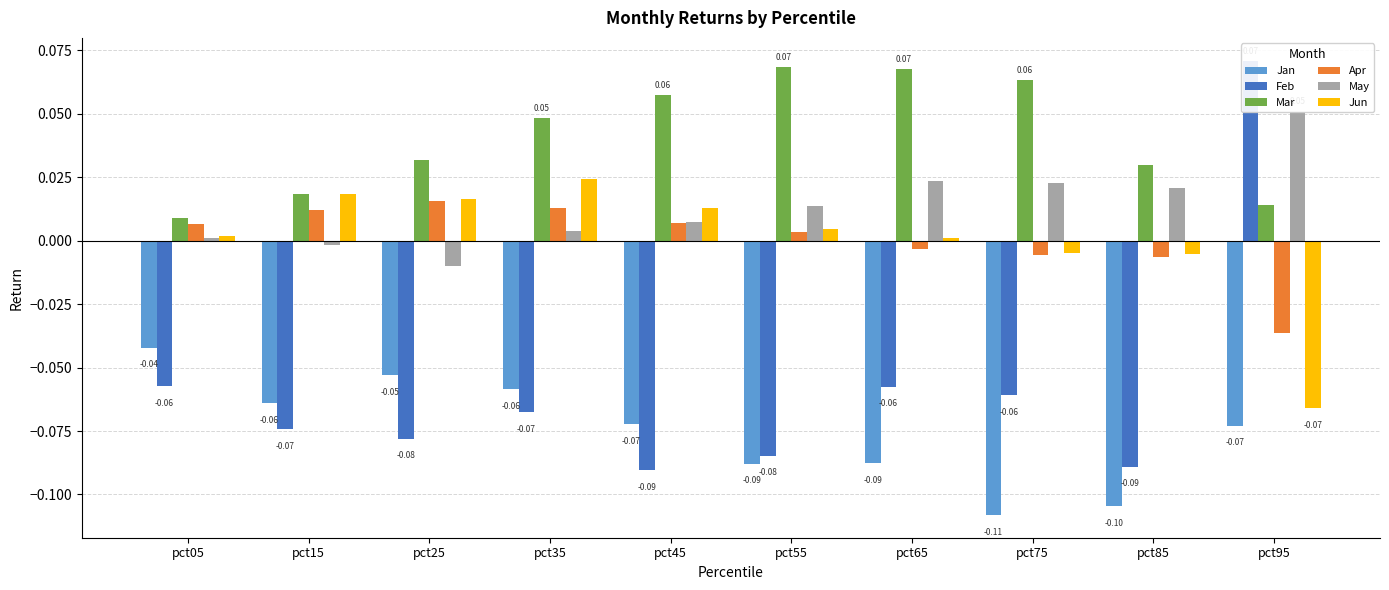

Which series has the largest total across all categories?

Mar